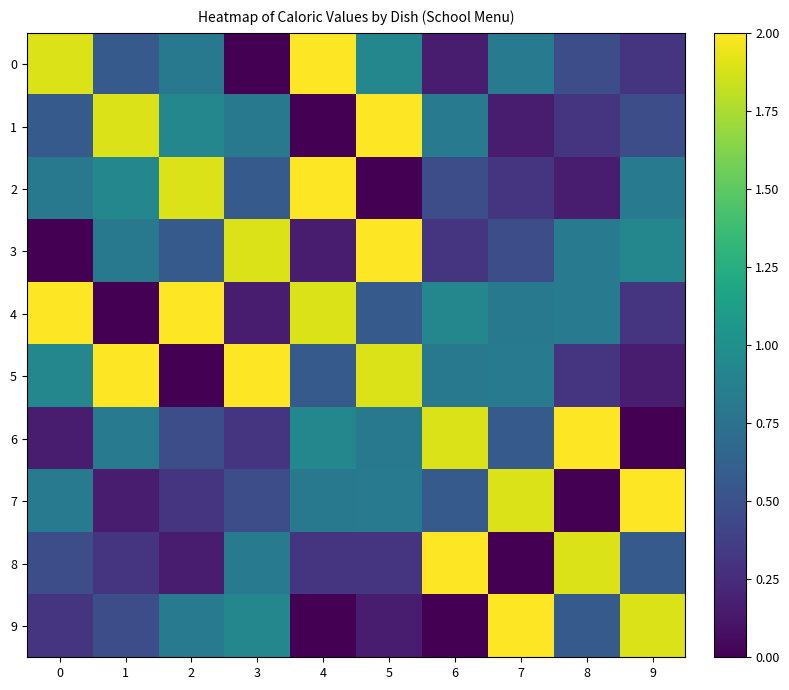

Reading right to left, transcribe all the data shown in this chart.

0: 9=0.3	8=0.5	7=0.8	6=0.2	5=0.9	4=2.0	3=0.0	2=0.8	1=0.6	0=1.9
1: 9=0.5	8=0.3	7=0.2	6=0.8	5=2.0	4=0.0	3=0.8	2=0.9	1=1.9	0=0.6
2: 9=0.8	8=0.2	7=0.3	6=0.5	5=0.0	4=2.0	3=0.6	2=1.9	1=0.9	0=0.8
3: 9=0.9	8=0.8	7=0.5	6=0.3	5=2.0	4=0.2	3=1.9	2=0.6	1=0.8	0=0.0
4: 9=0.3	8=0.8	7=0.8	6=0.9	5=0.6	4=1.9	3=0.2	2=2.0	1=0.0	0=2.0
5: 9=0.2	8=0.3	7=0.8	6=0.8	5=1.9	4=0.6	3=2.0	2=0.0	1=2.0	0=0.9
6: 9=0.0	8=2.0	7=0.6	6=1.9	5=0.8	4=0.9	3=0.3	2=0.5	1=0.8	0=0.2
7: 9=2.0	8=0.0	7=1.9	6=0.6	5=0.8	4=0.8	3=0.5	2=0.3	1=0.2	0=0.8
8: 9=0.6	8=1.9	7=0.0	6=2.0	5=0.3	4=0.3	3=0.8	2=0.2	1=0.3	0=0.5
9: 9=1.9	8=0.6	7=2.0	6=0.0	5=0.2	4=0.0	3=0.9	2=0.8	1=0.5	0=0.3